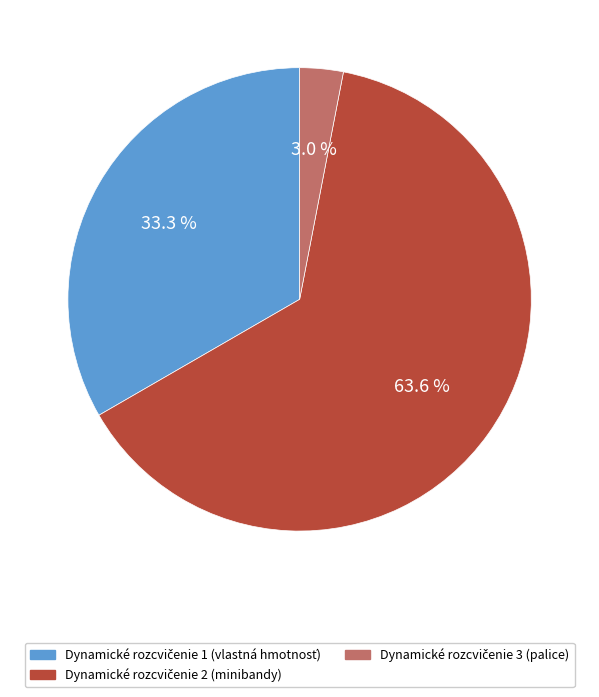

Is there any slice that represents more than half of the pie?

Yes